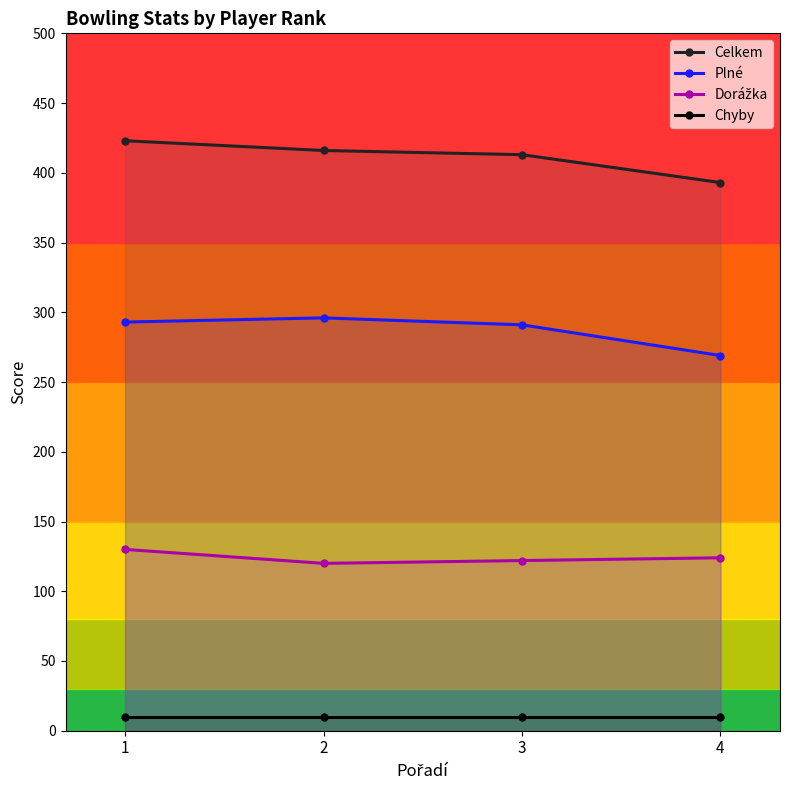

The value of Chyby at 1 is 10. True or false?

True